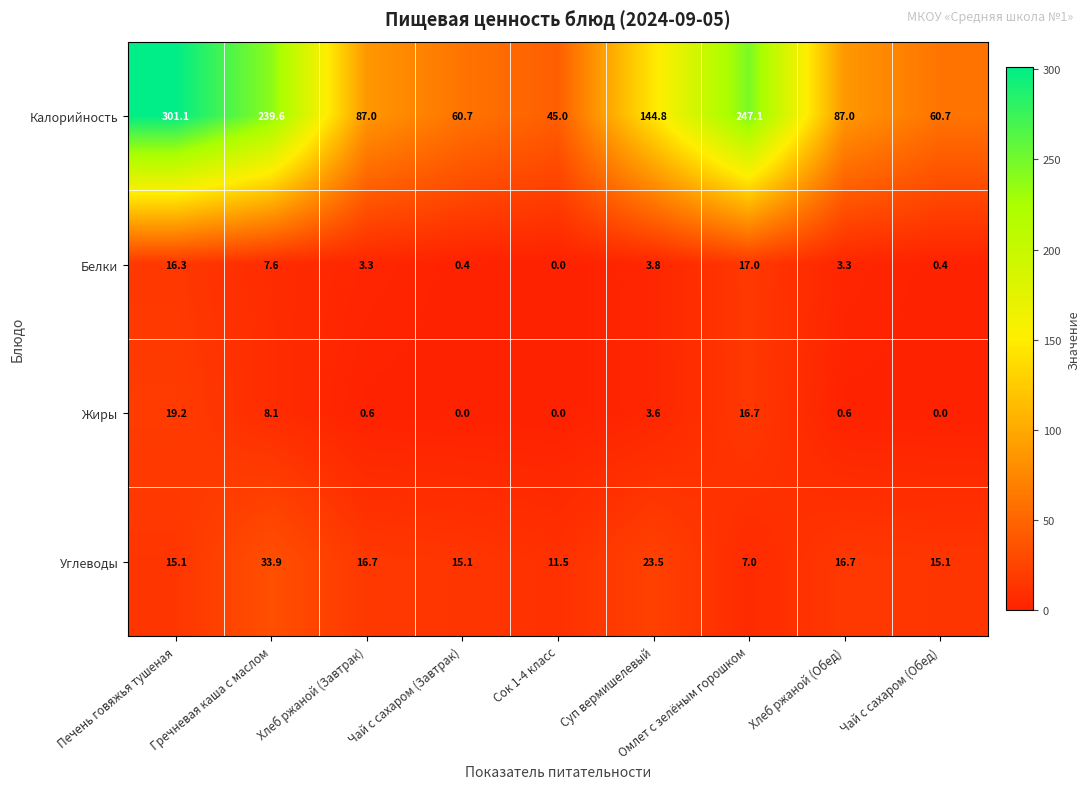

What is the difference between the highest and lowest values at Сок 1-4 класс?

45.0